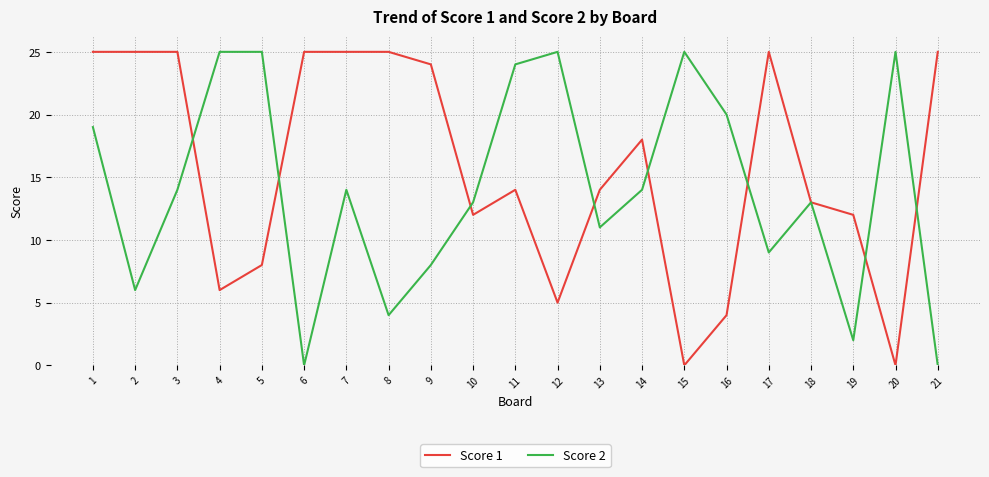

Is it true that Score 1 equals 0 at 20?

True